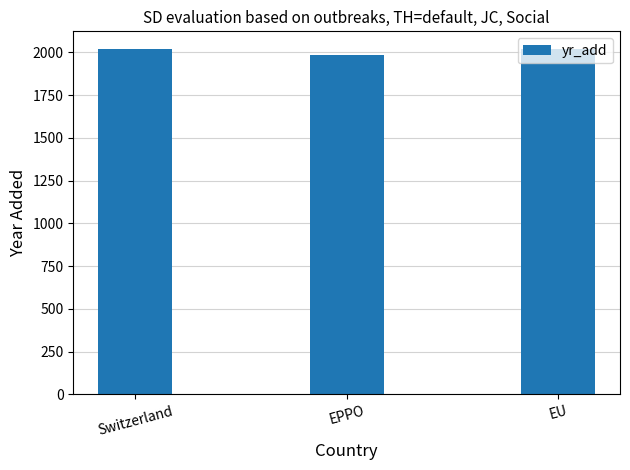

Are the bars grouped side by side (vs. stacked)?

No